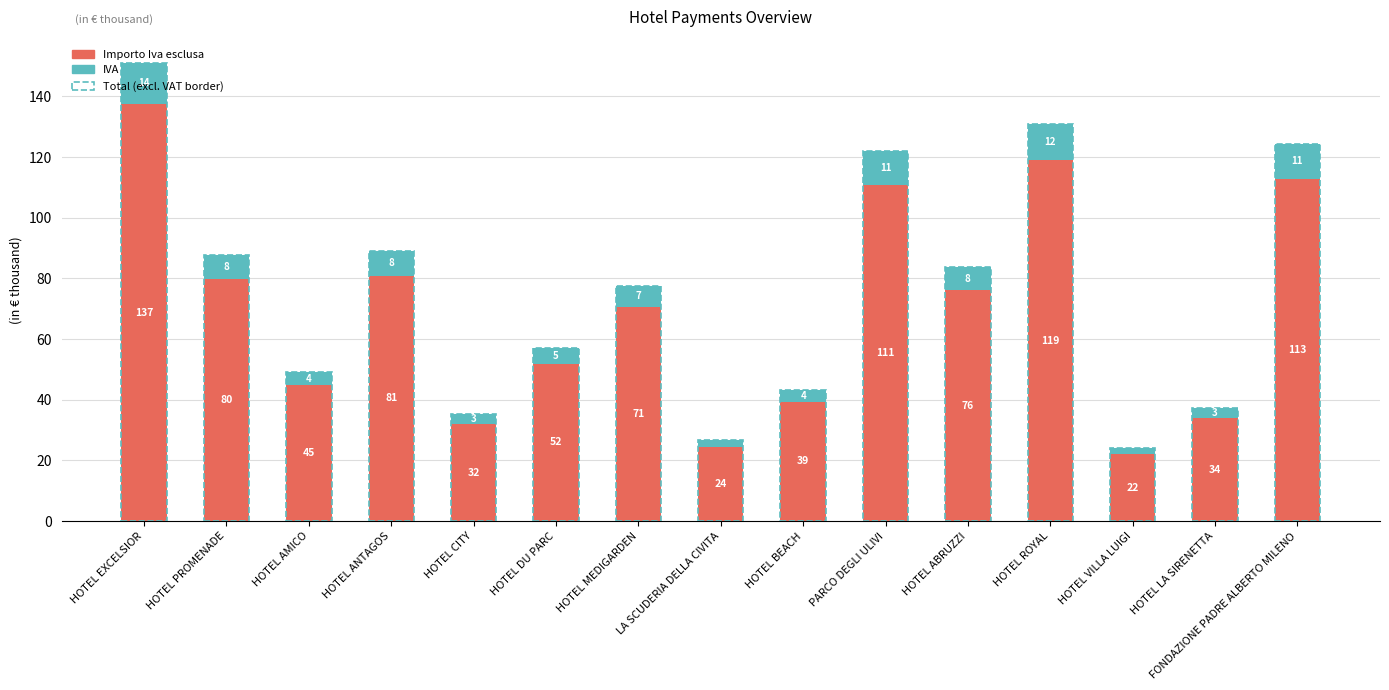

Which category has the lowest value in the Importo Iva esclusa series?

HOTEL VILLA LUIGI